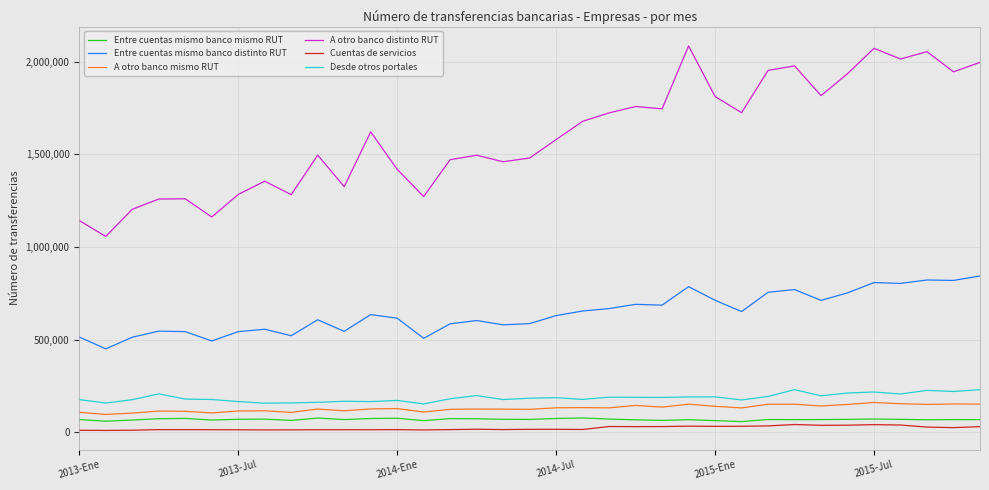

What is the lowest value of the Desde otros portales series?

153867